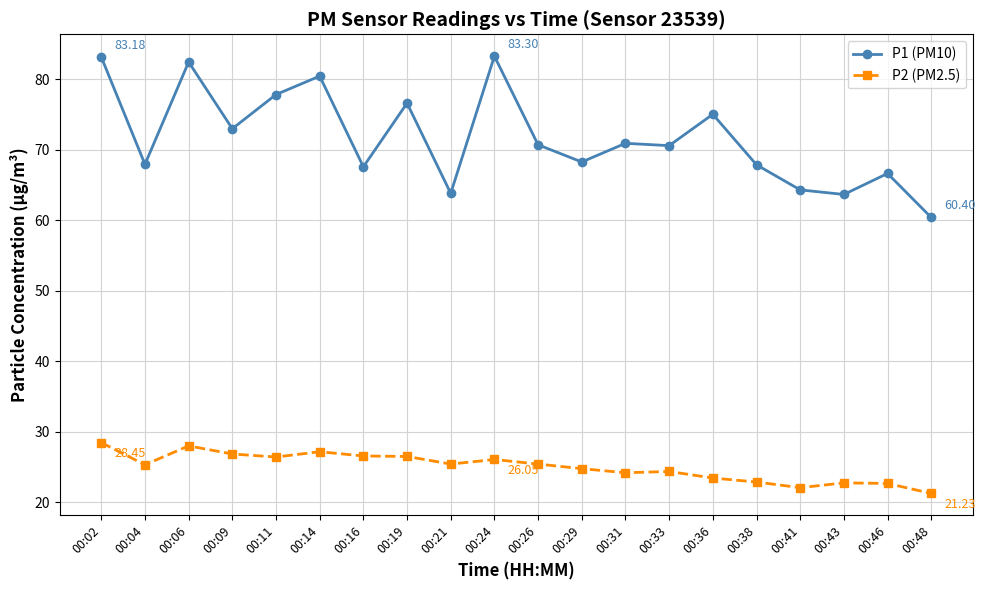

What is the total value across all series at 00:09?

99.8